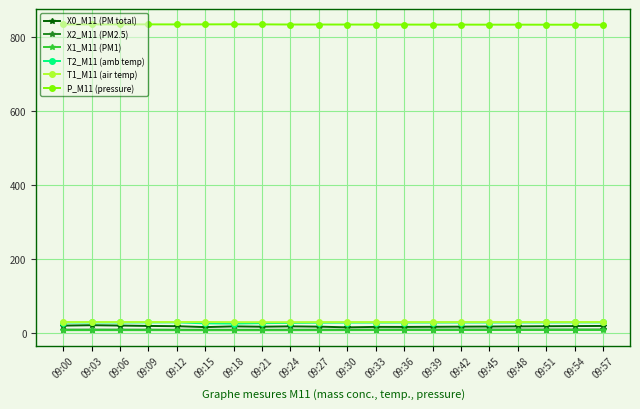

In X0_M11 (PM total), how many points are higher than both neighbors (excluding endpoints)?

4